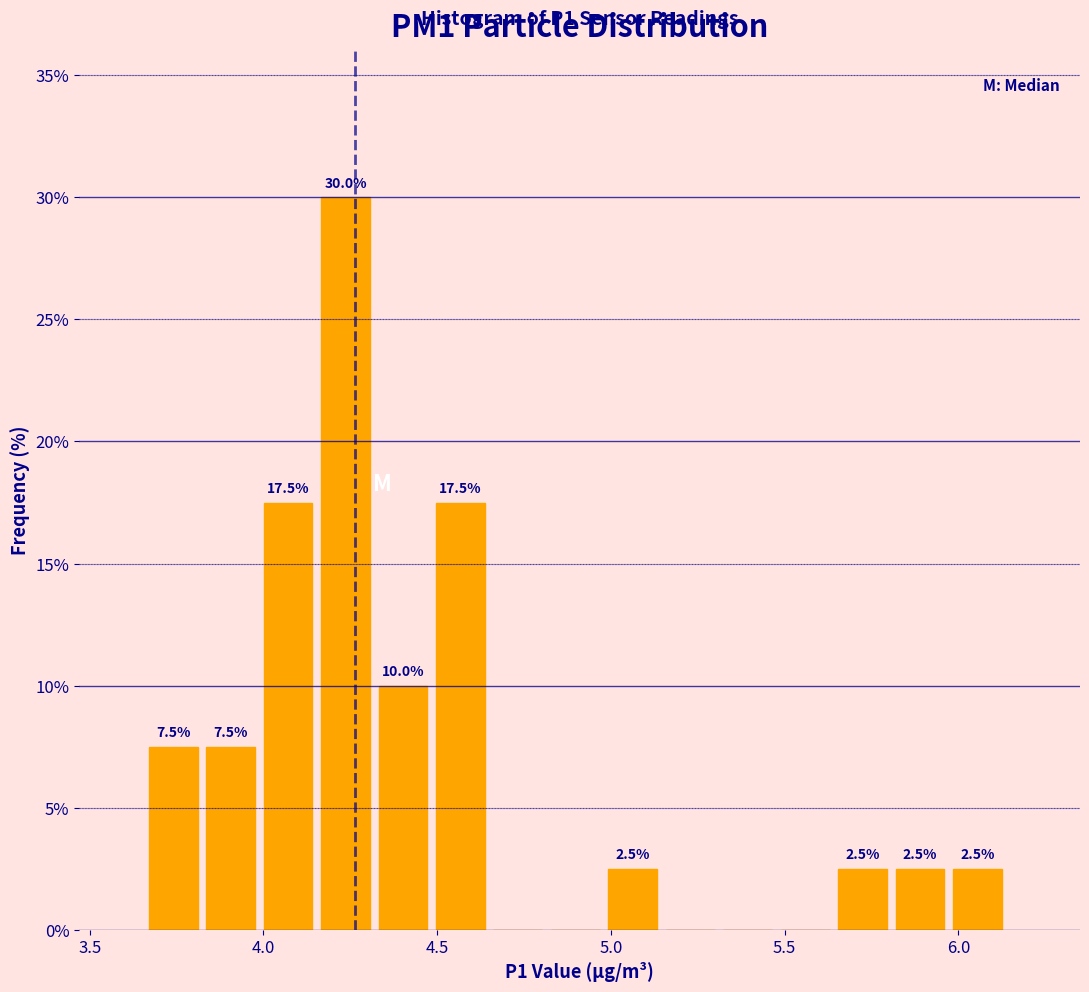

Read against the x-axis, roughly where is the centre of the tallest bar?

4.25